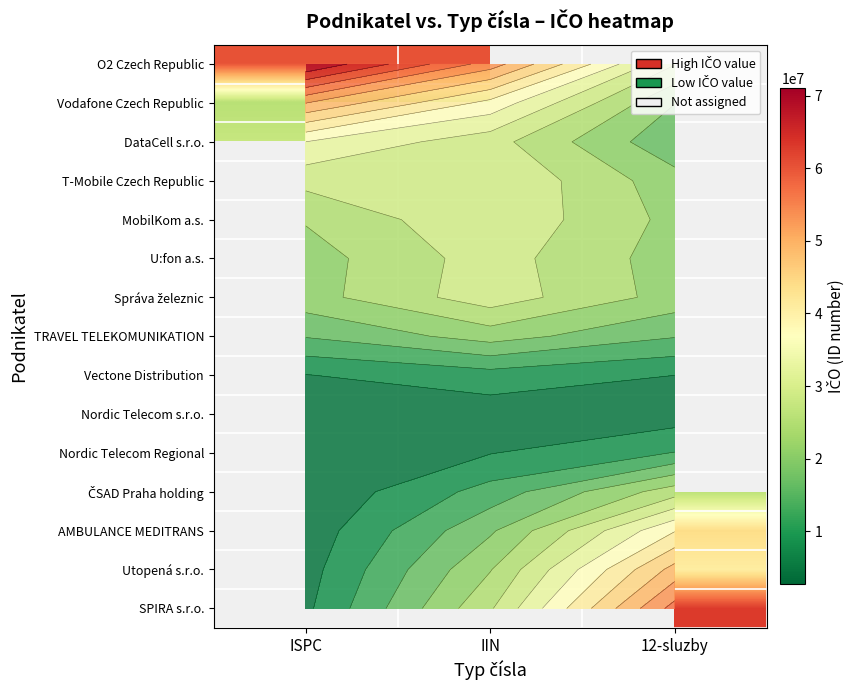

How many series are shown in this chart?

15